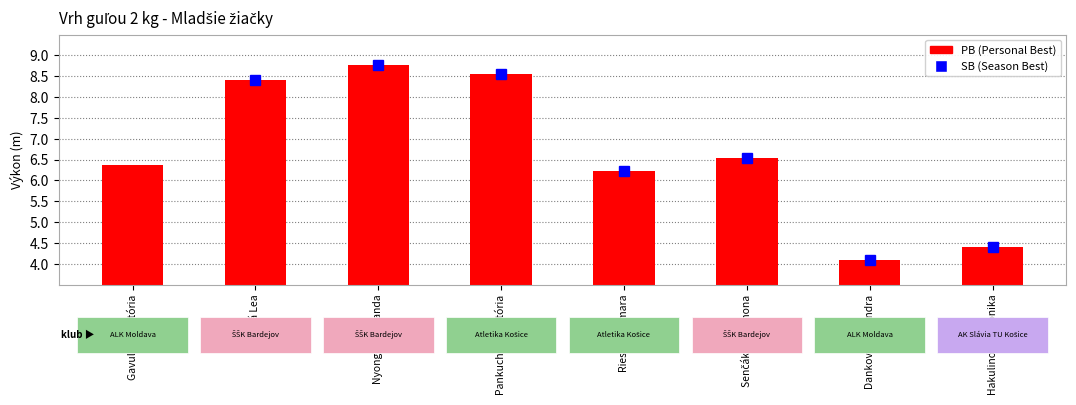

Which label corresponds to the largest value in the chart?

Nyongoni Amanda